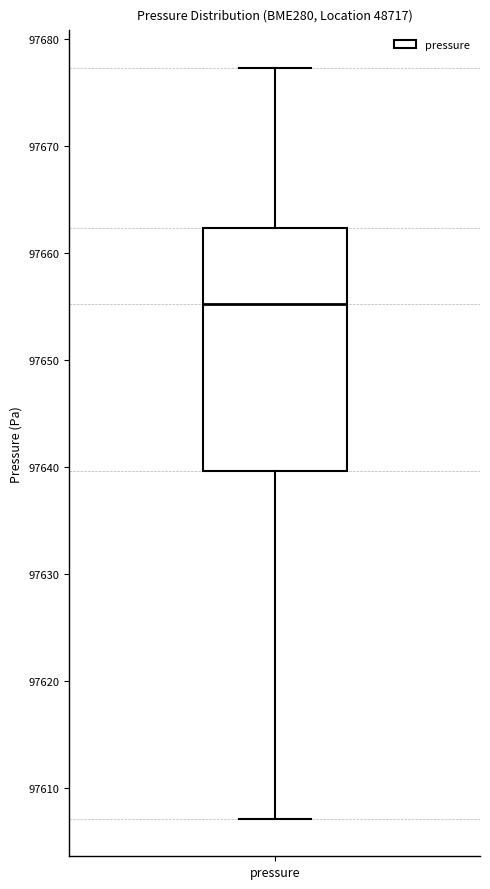

Transcribe this box plot: give where the median line is, the range the box spans, and where the two whiskers end, as read against the y-axis. The values are not printed on the chart, so give them approximately, as read against the axis.

median 97655, box 97640 to 97662, whiskers 97607 to 97677